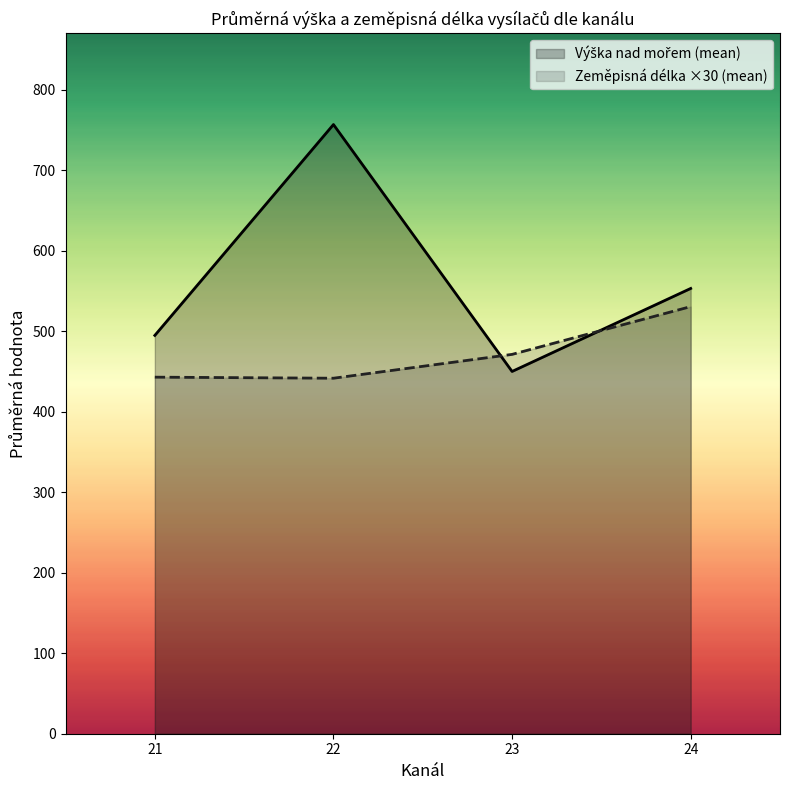

What are all the series names shown in the legend?

Výška nad mořem, Zeměpisná délka